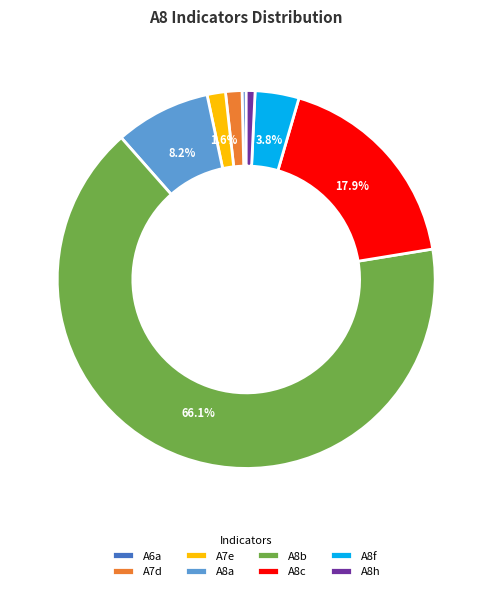

How many segments does this pie chart have?

8